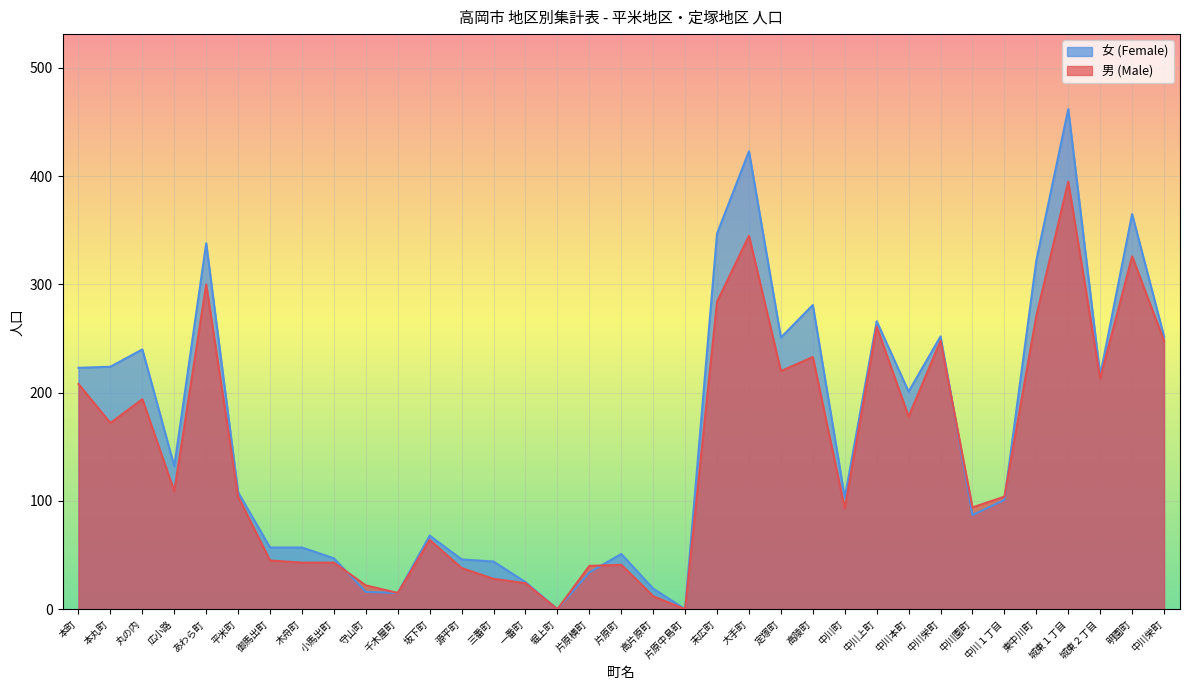

How many times do 男 (Male) and 女 (Female) cross each other?

4